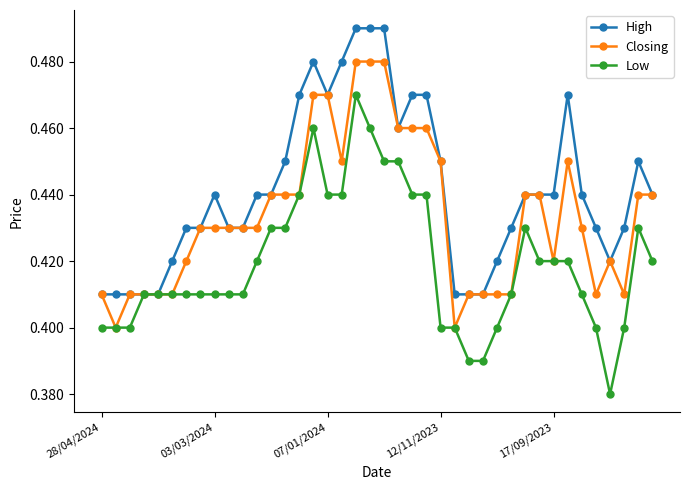

True or false: High has more than 2 interior local peaks.

True